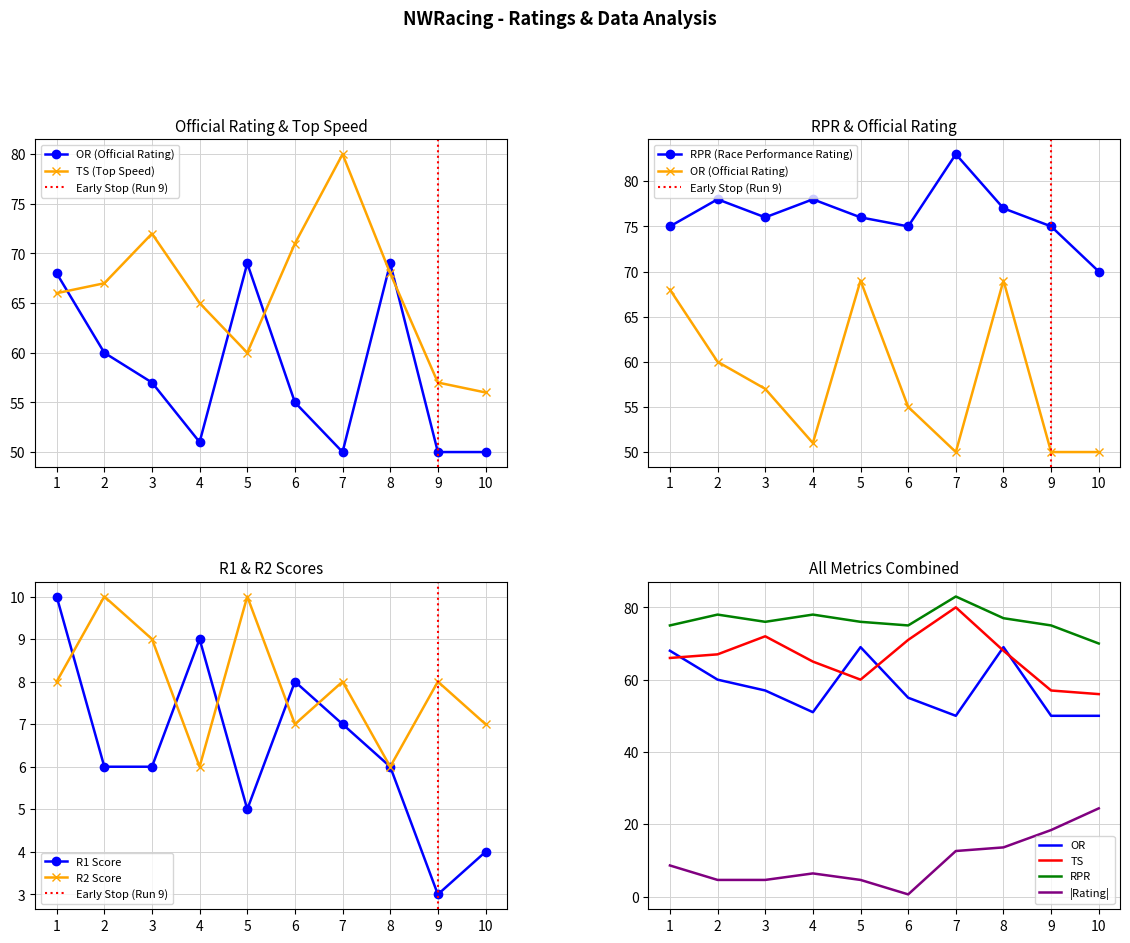

What is the maximum value for R2 Score?

10